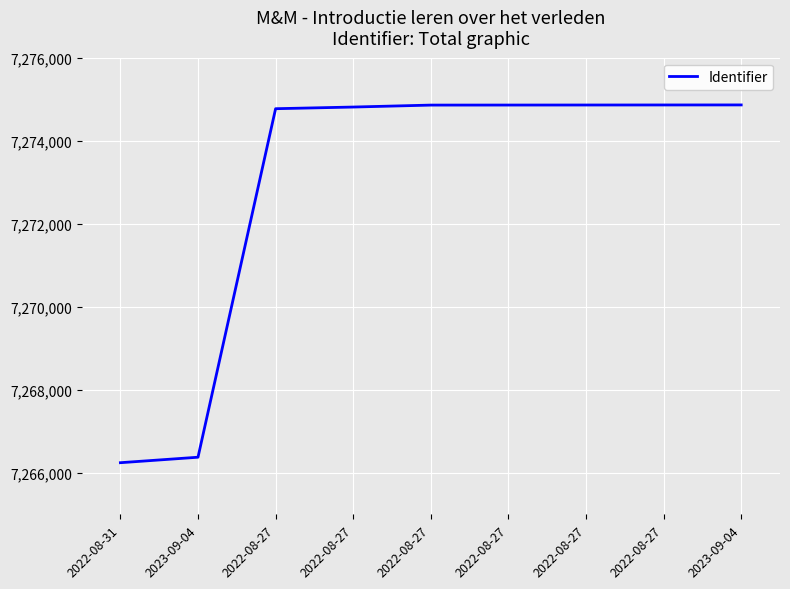

Where is the data nearest to the value 7270552?

2023-09-04